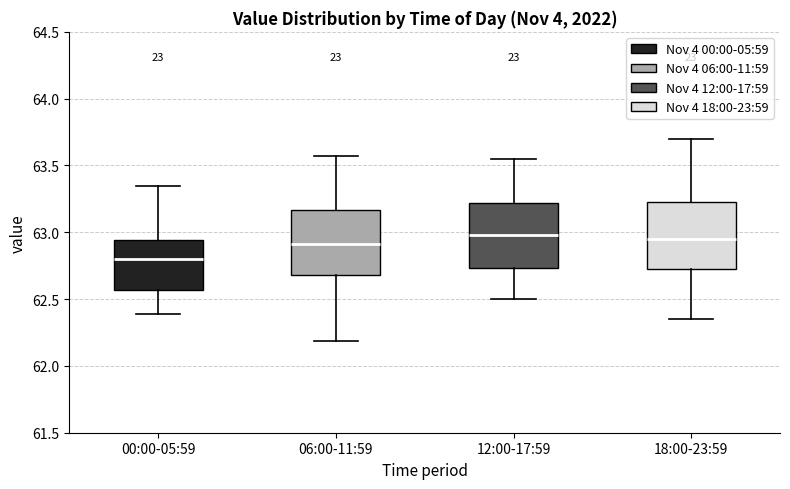

Where does the median line of the box for 06:00-11:59 sit on the y-axis? The values are not printed on the chart, so give them approximately, as read against the axis.

62.90